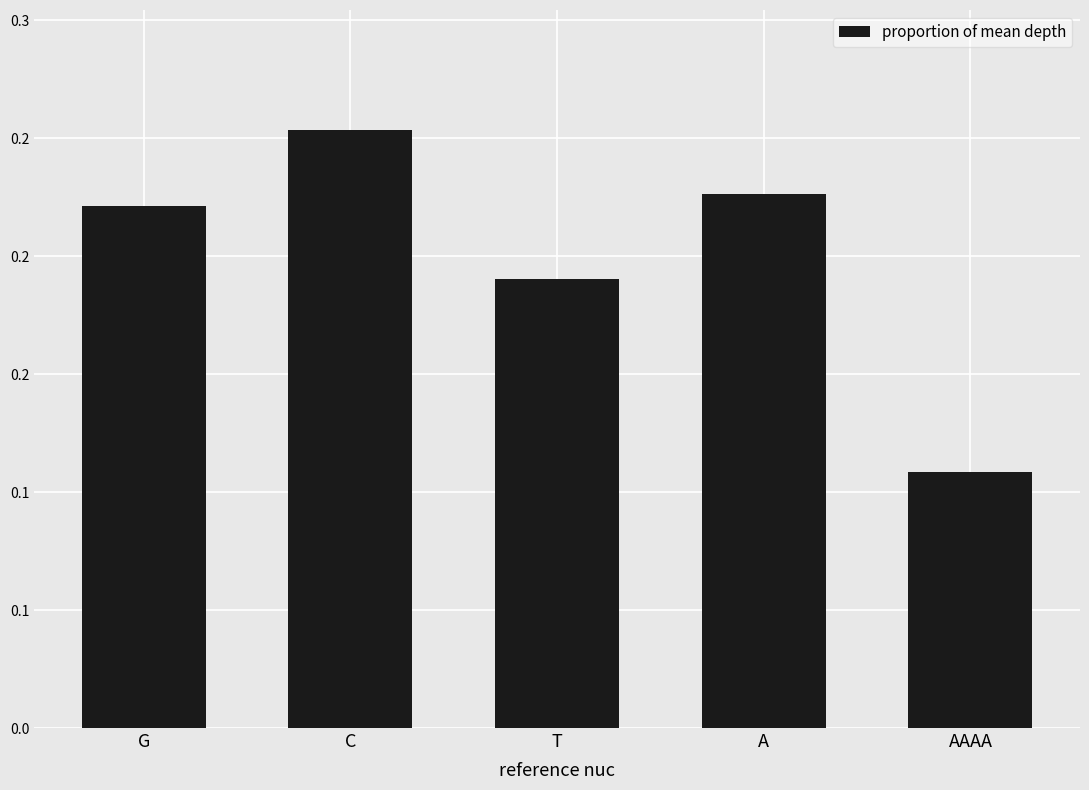

List the labels in order of value, largest first.

C, A, G, T, AAAA